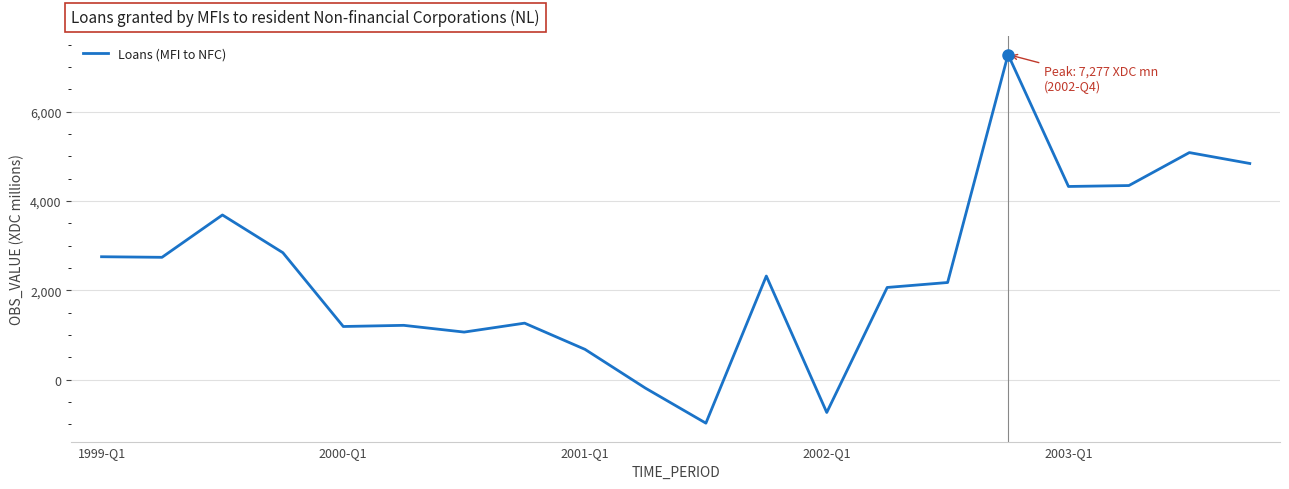

What is the greatest value displayed?

7277